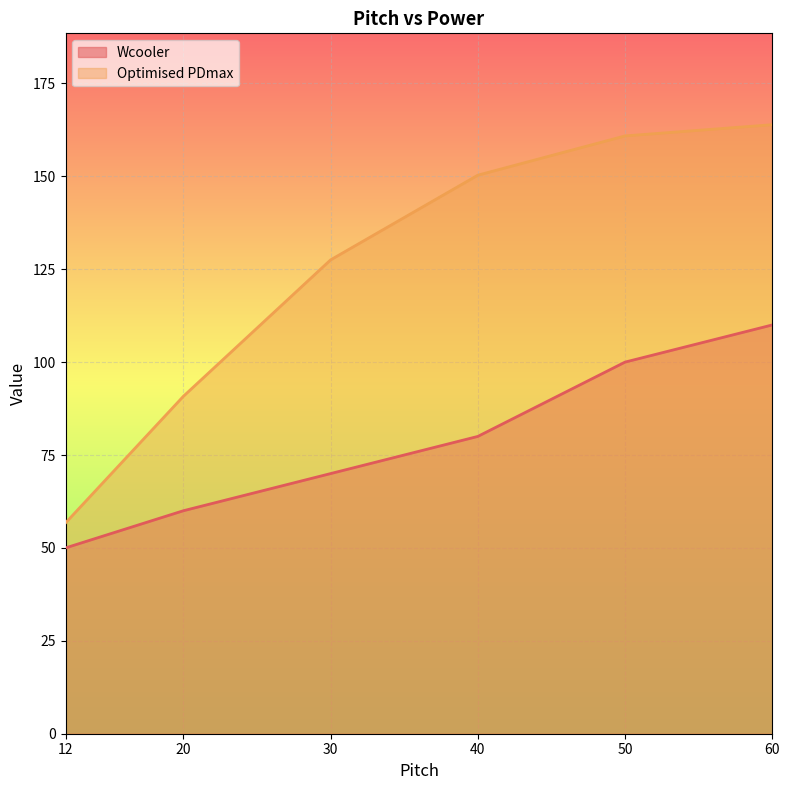

What is the sum of all Optimised PDmax values?

750.1